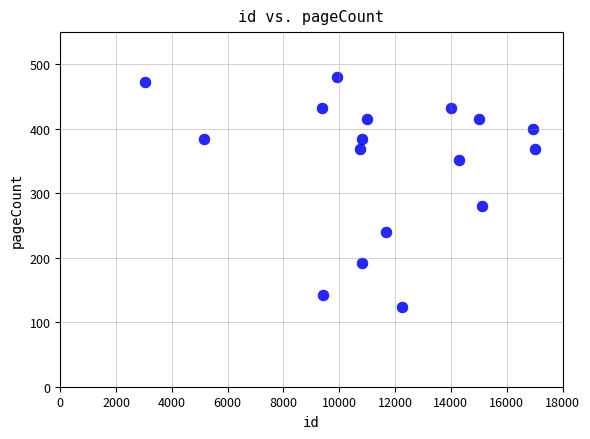

What is the range of Y values (max minus min)?

356